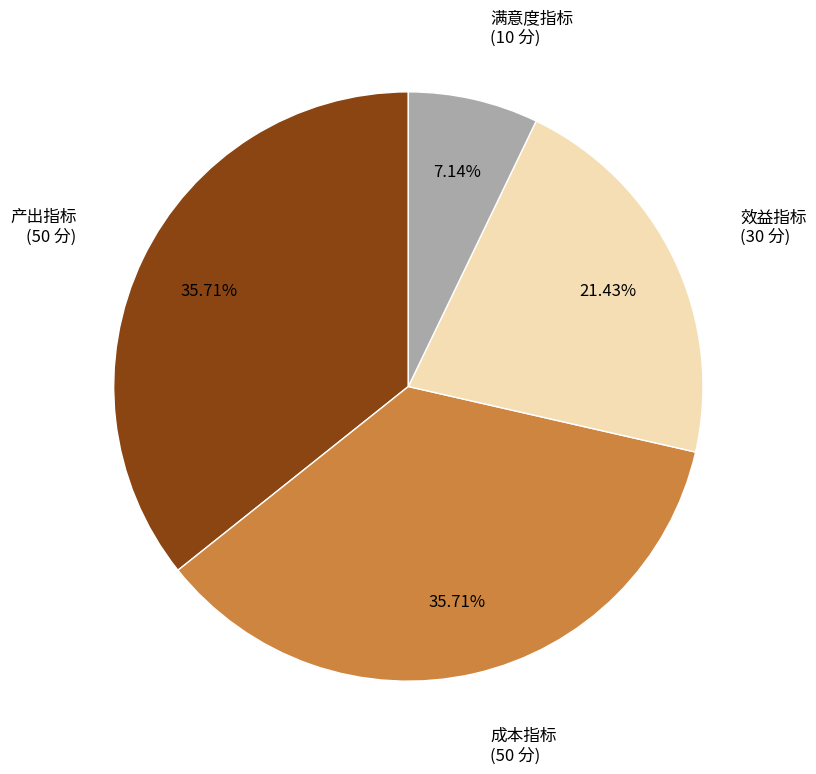

Approximately how many times larger is the value at 满意度指标 compared to 成本指标?

0.2